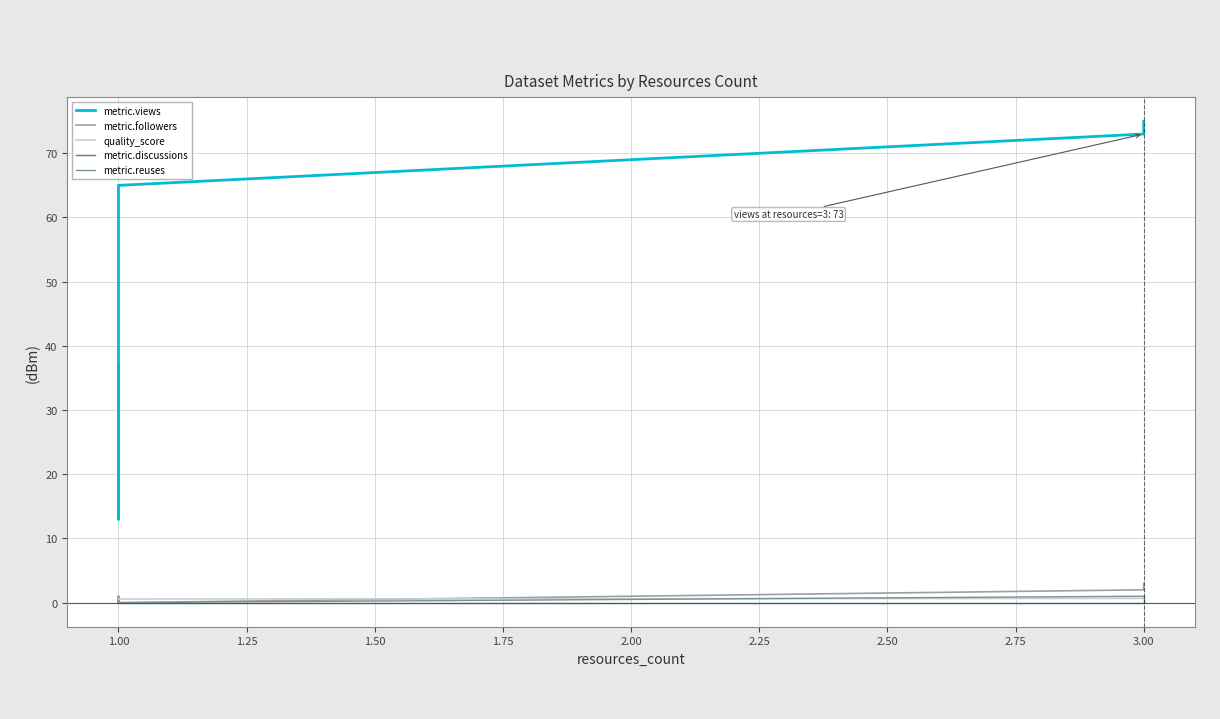

True or false: quality_score has more than 1 interior local peaks.

False